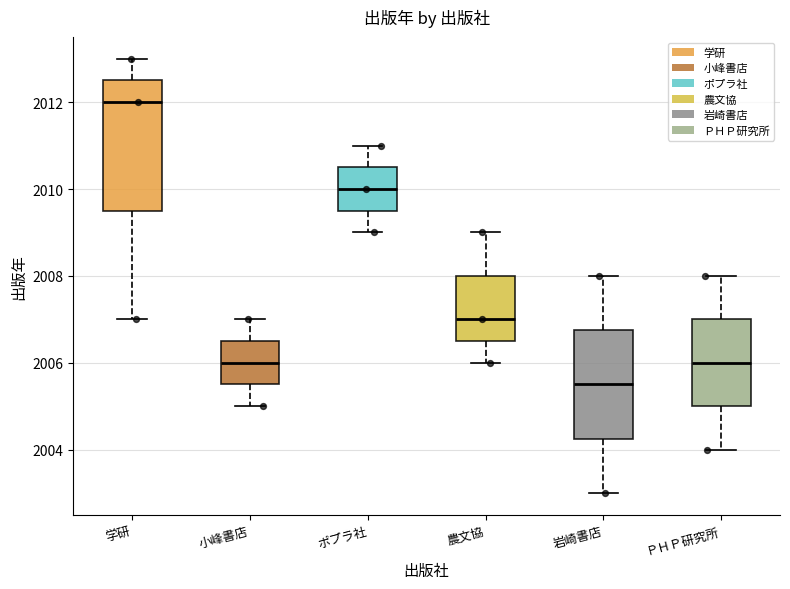

Reading left to right, read every box against the y-axis: the position of its median line, the range the box covers, and the ends of its whiskers. The values are not printed on the chart, so give them approximately, as read against the axis.

学研: median 2012.0, box 2009.6 to 2012.6, whiskers 2007.0 to 2013.0
小峰書店: median 2006.0, box 2005.6 to 2006.6, whiskers 2005.0 to 2007.0
ポプラ社: median 2010.0, box 2009.6 to 2010.6, whiskers 2009.0 to 2011.0
農文協: median 2007.0, box 2006.6 to 2008.0, whiskers 2006.0 to 2009.0
岩崎書店: median 2005.6, box 2004.2 to 2006.8, whiskers 2003.0 to 2008.0
ＰＨＰ研究所: median 2006.0, box 2005.0 to 2007.0, whiskers 2004.0 to 2008.0